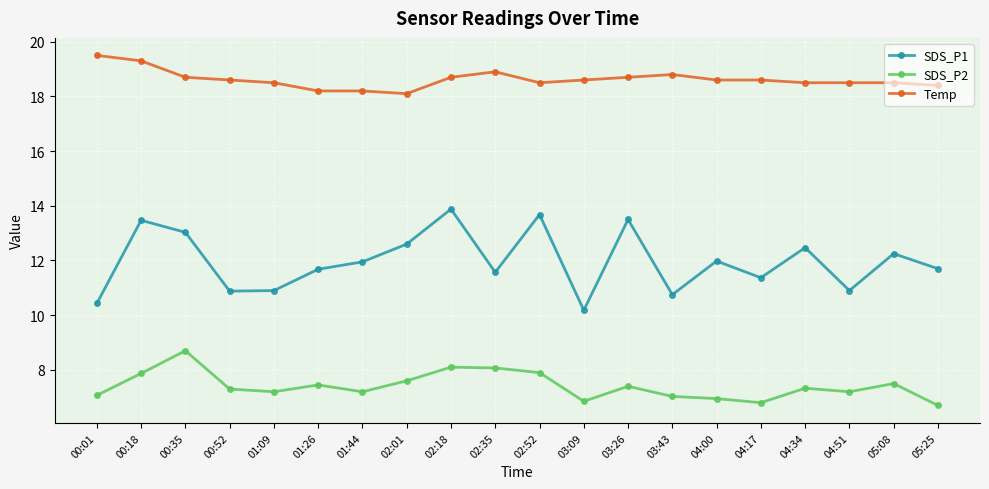

True or false: SDS_P1 has more than 0 points higher than both neighbors.

True